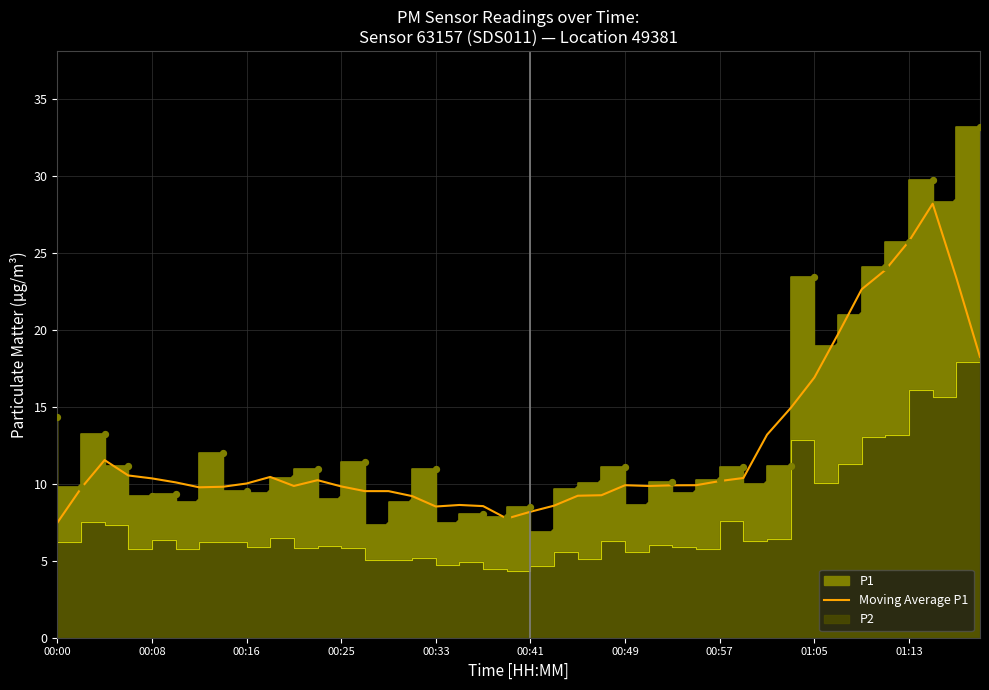

What is the ratio of the value at 20 to the value at 25?

0.8